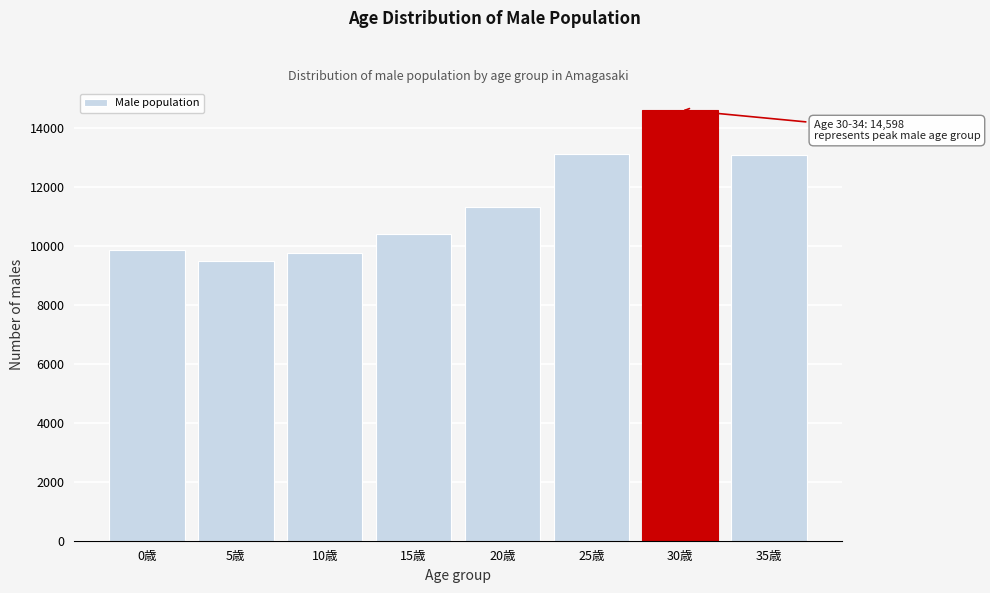

What is the value of the 1st bar from the left?

9834